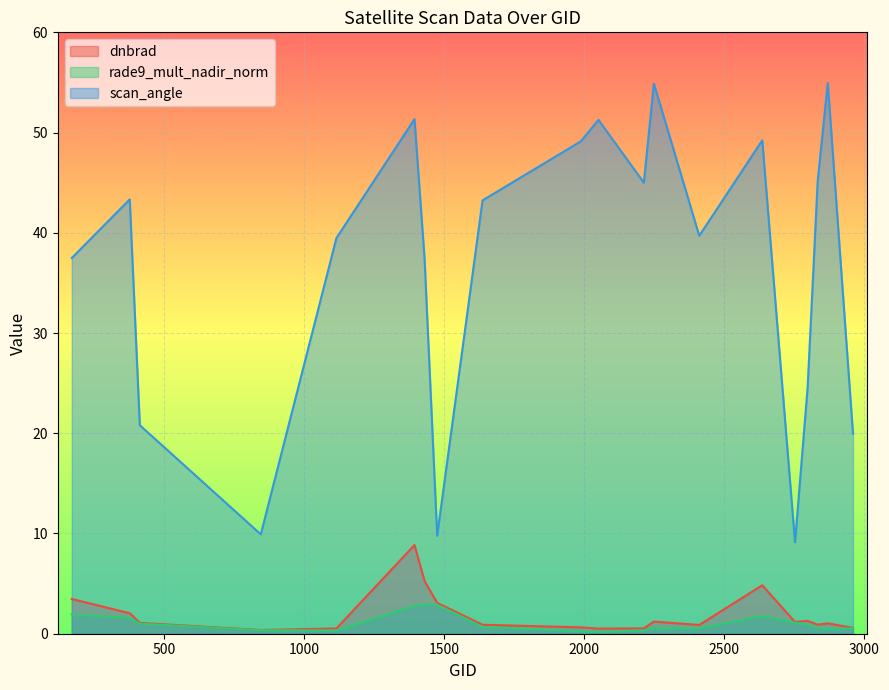

What is the sum of all dnbrad values?

39.1